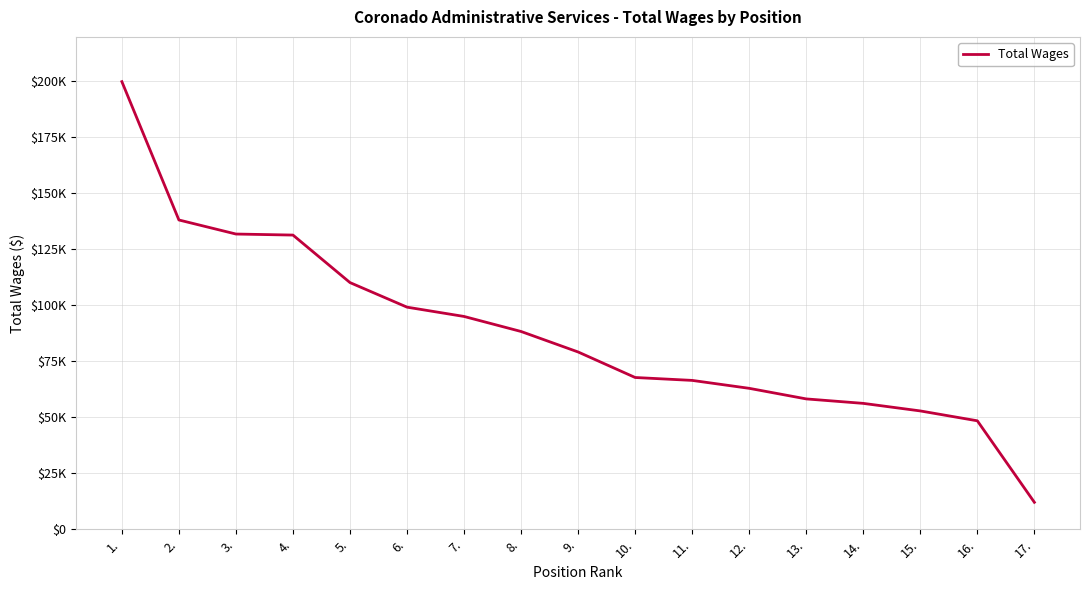

Approximately how many times larger is the value at 7. compared to 3.?

0.7